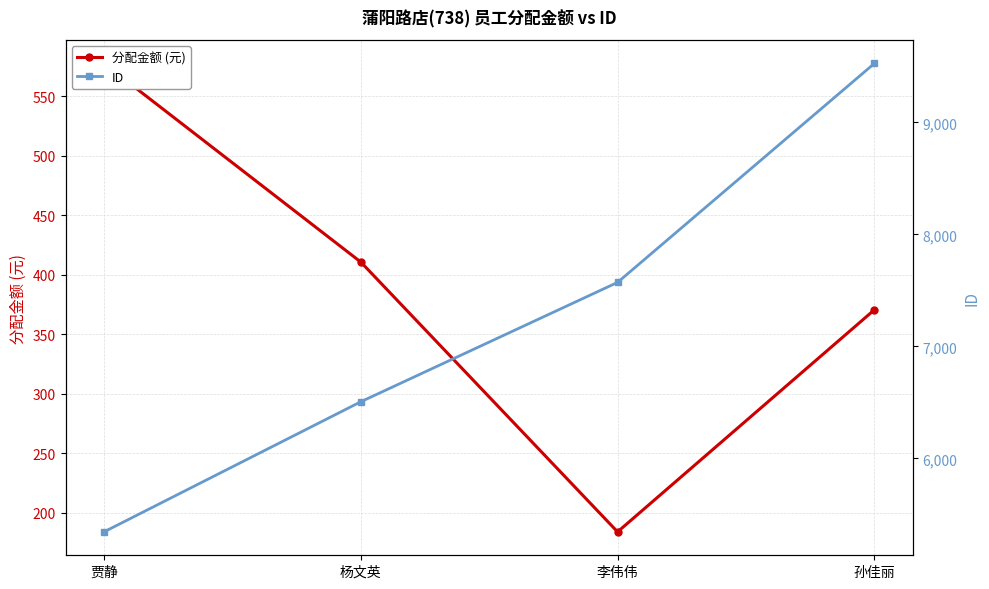

Does the chart have visible grid lines?

Yes